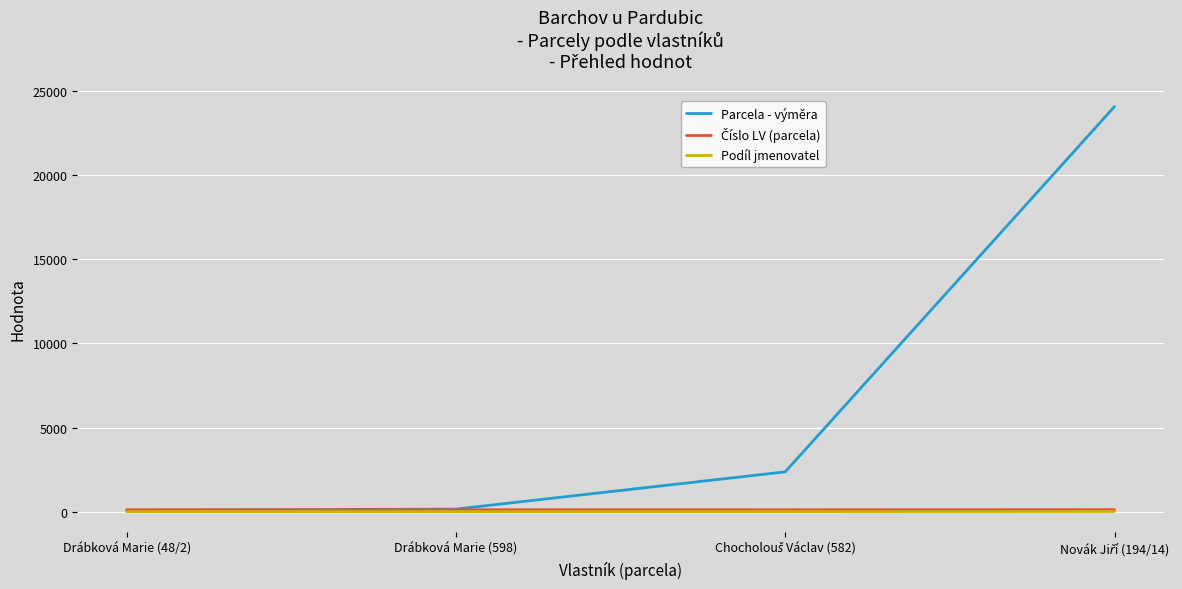

What is the greatest value displayed?

24087